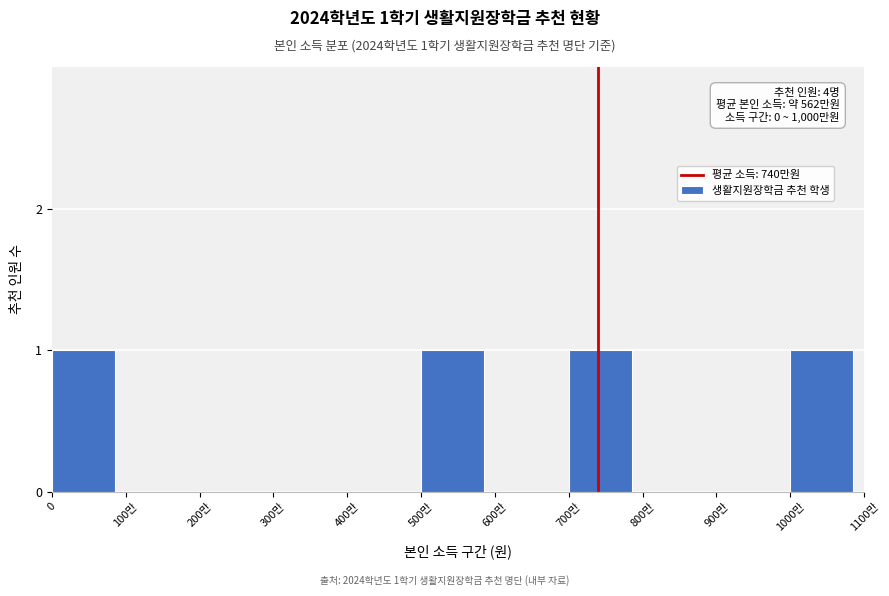

What is the sum of all values?

4